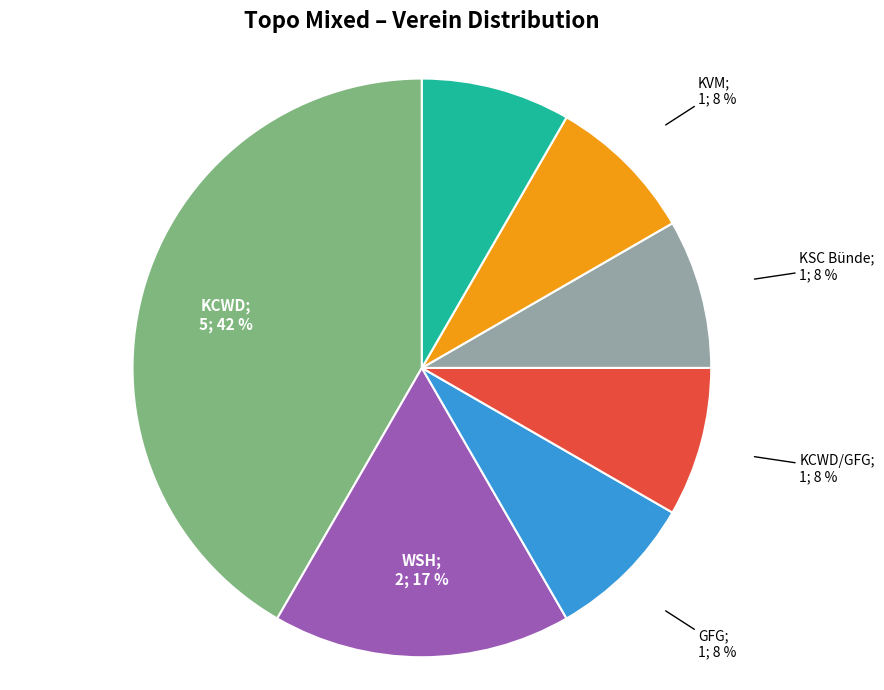

Is there a majority slice in this chart?

No